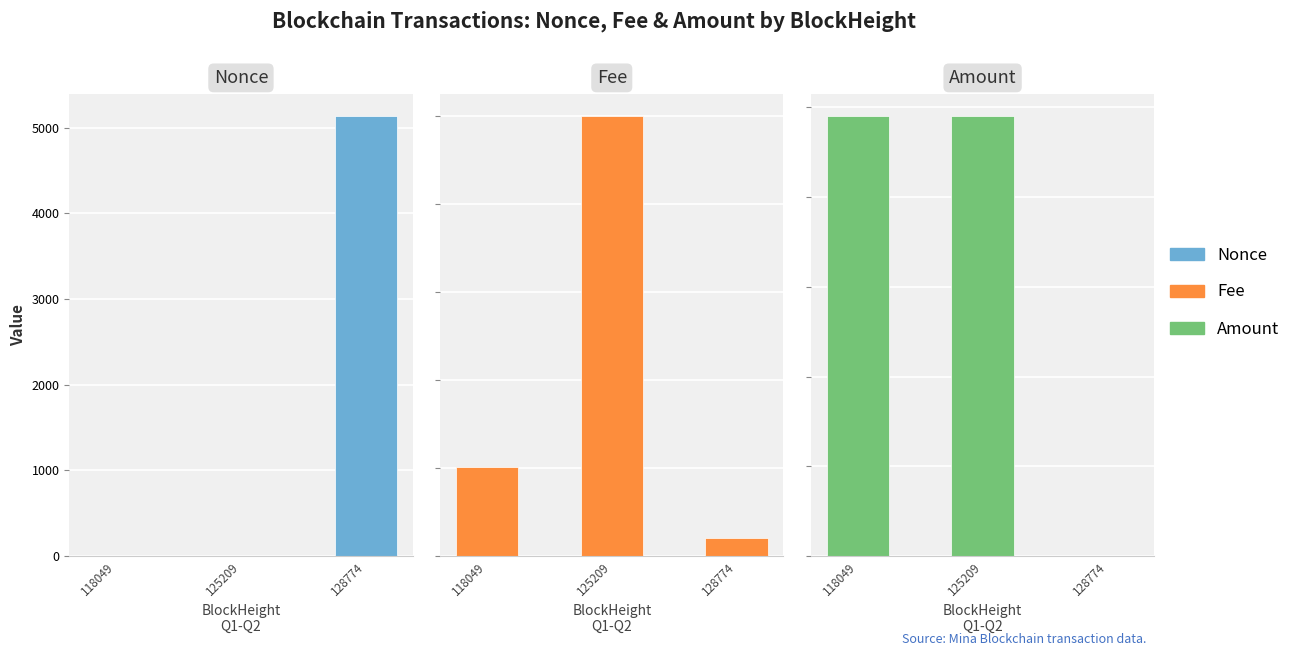

What is the difference between the maximum and minimum values in the Amount series?

980.6